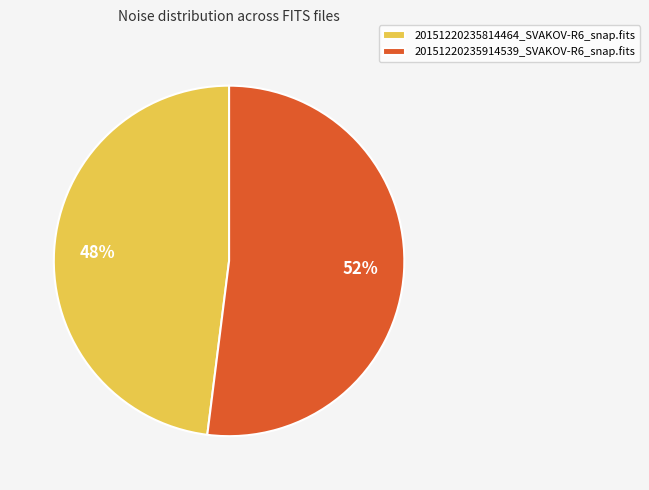

To the nearest percent, what portion does 20151220235914539_SVAKOV-R6_snap.fits represent?

52%